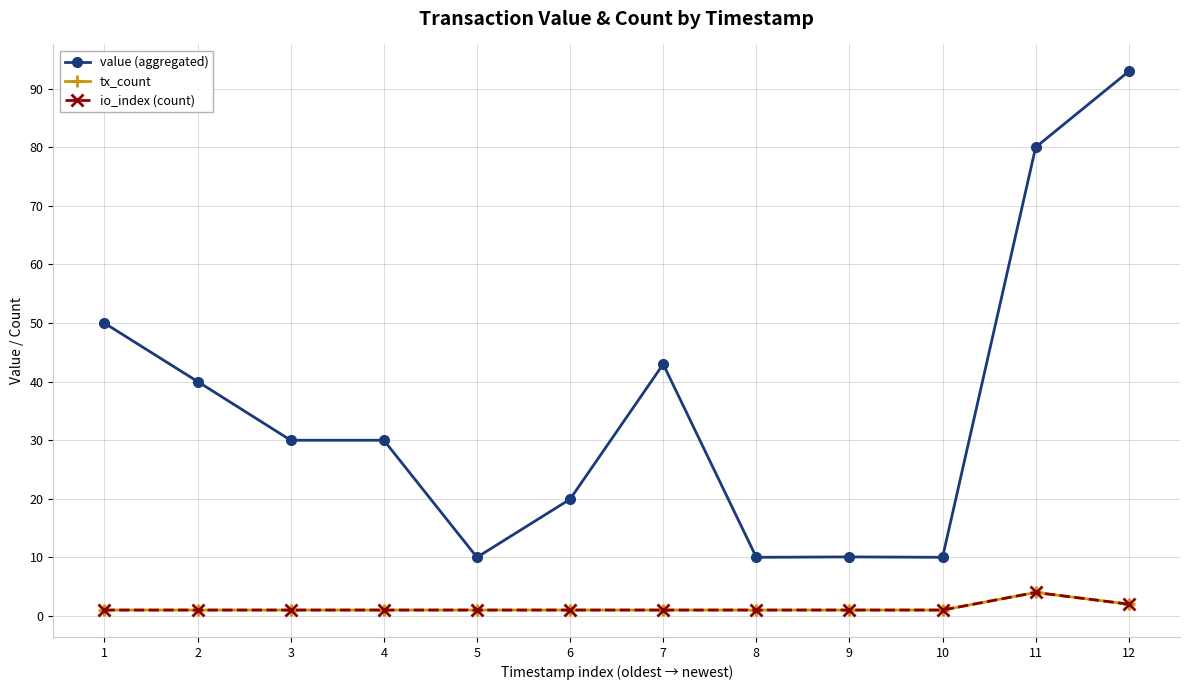

True or false: value (aggregated) and tx_count intersect in this chart.

False